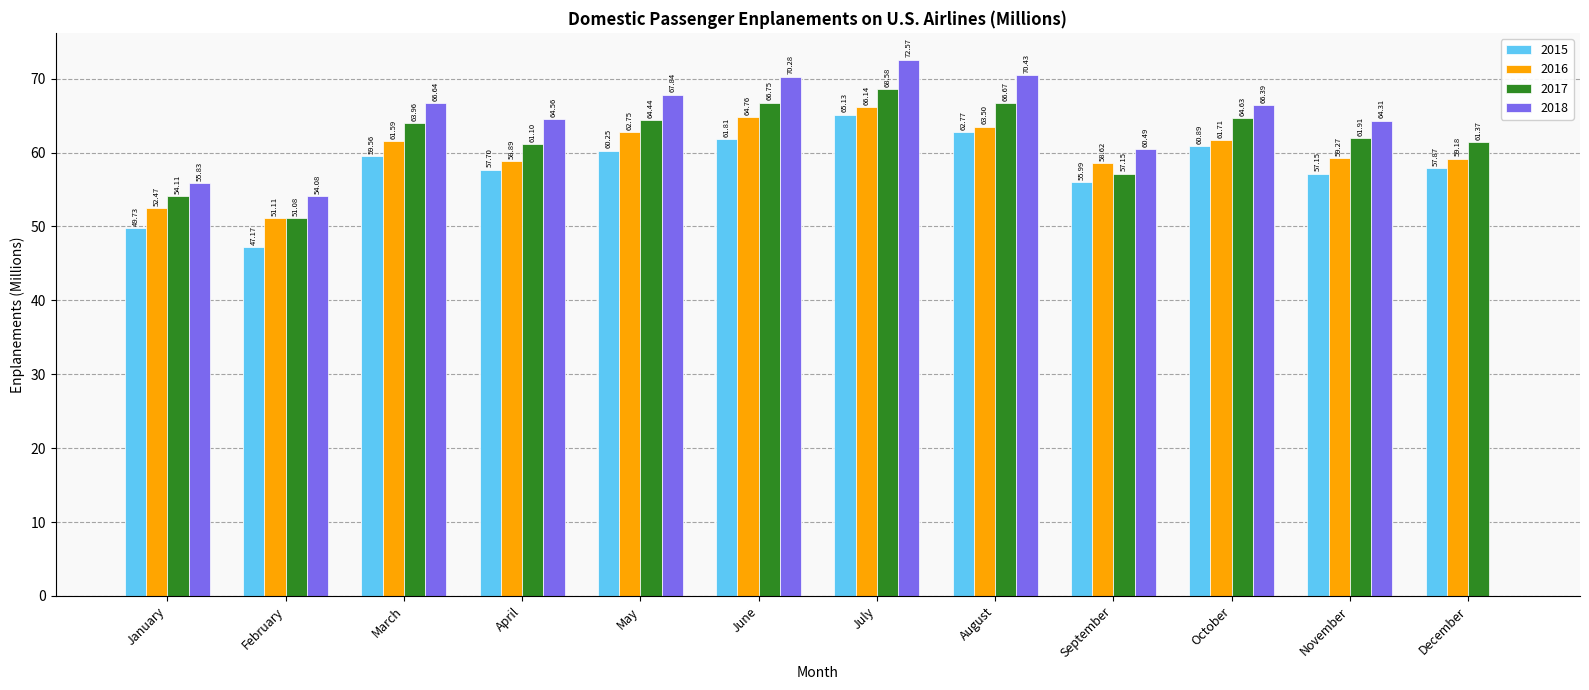

At which label does 2018 first exceed 66?

March